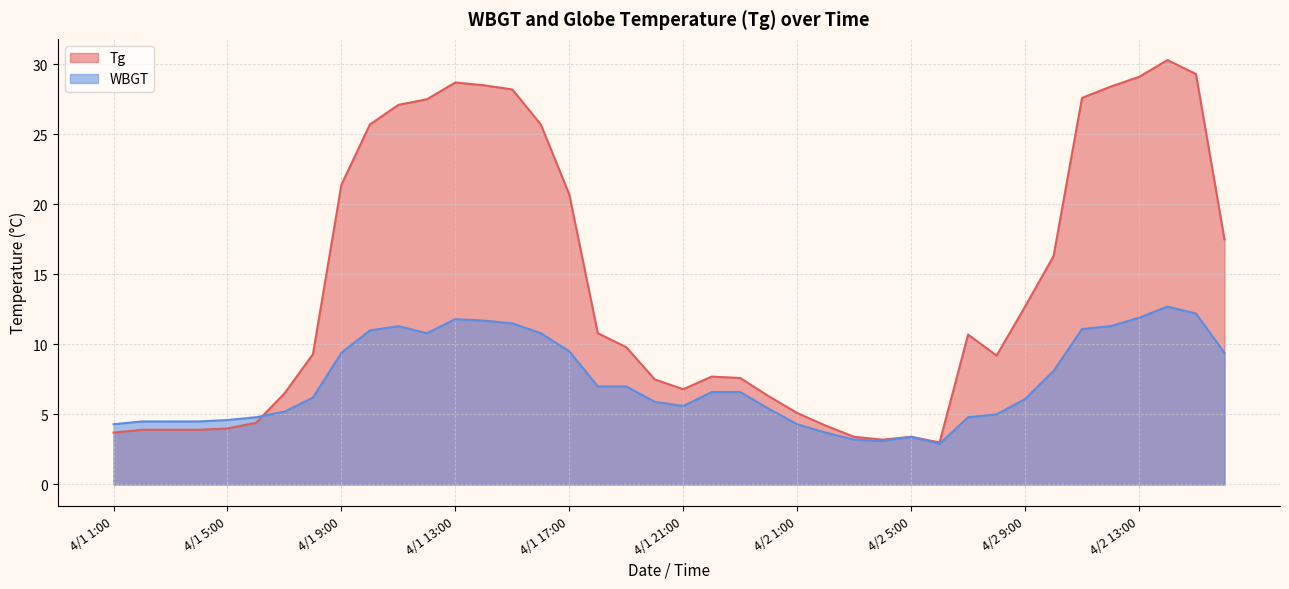

What are all the series names shown in the legend?

Tg, WBGT